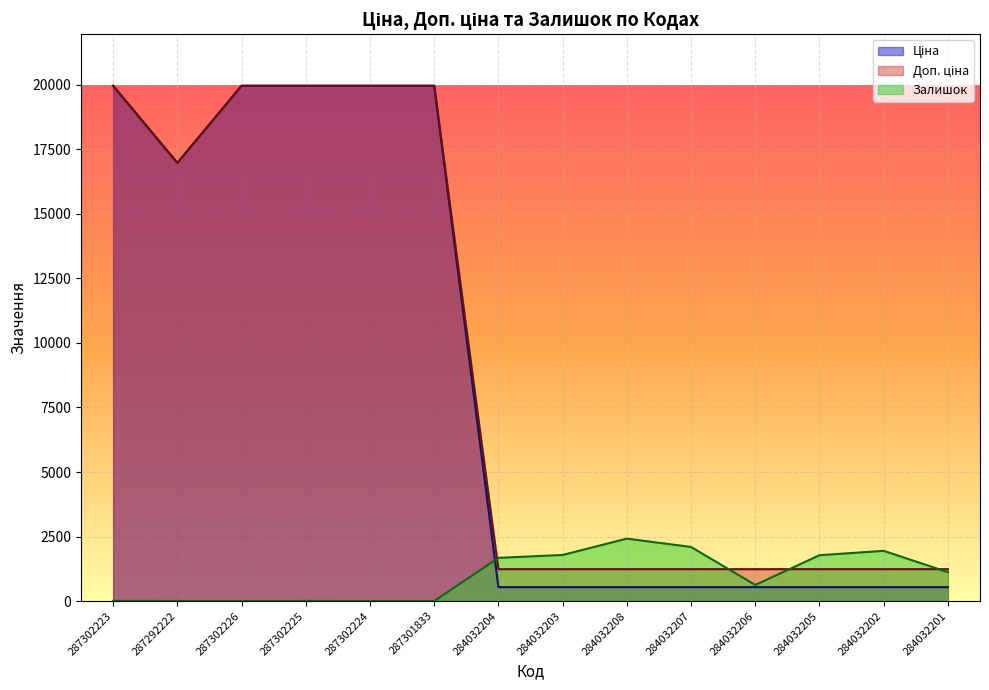

Count the number of data series in this chart.

3